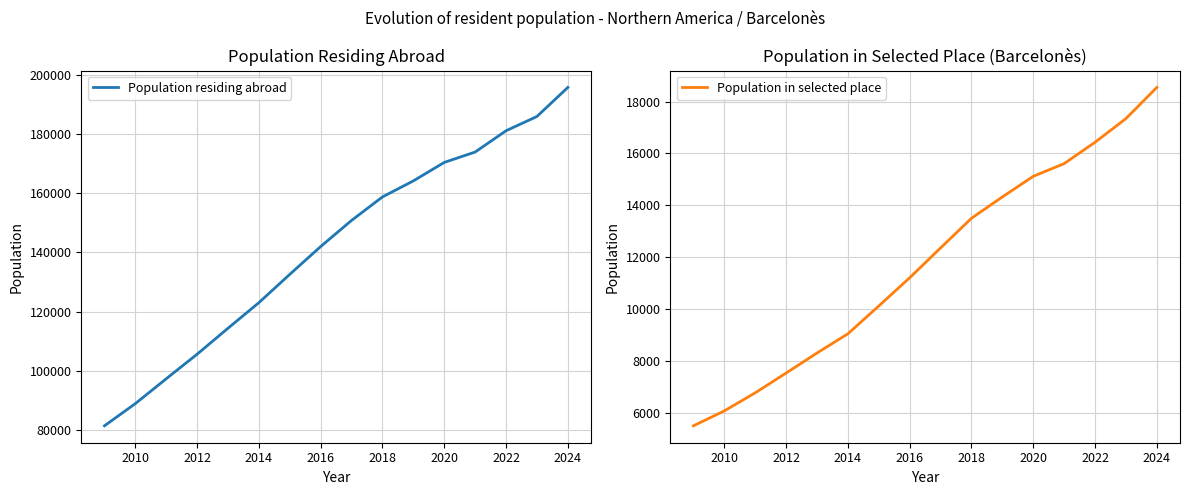

True or false: Population in selected place has more than 2 interior local peaks.

False